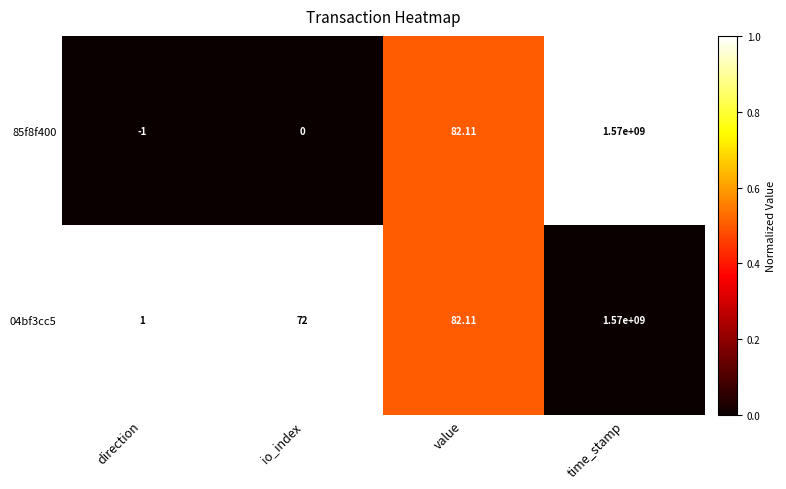

At which category is the sum across all series the highest?

time_stamp